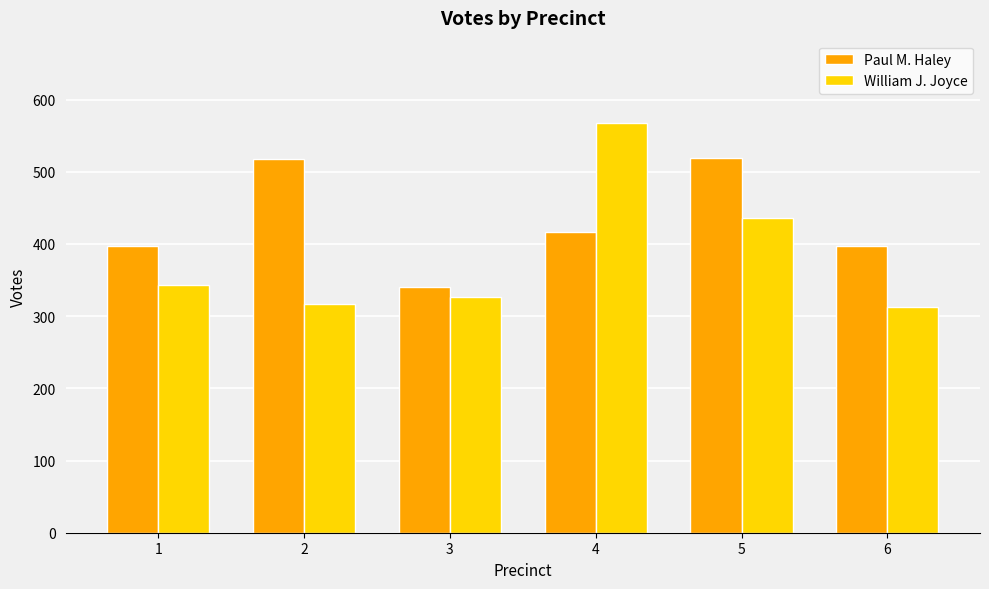

What is the sum of all William J. Joyce values?

2303